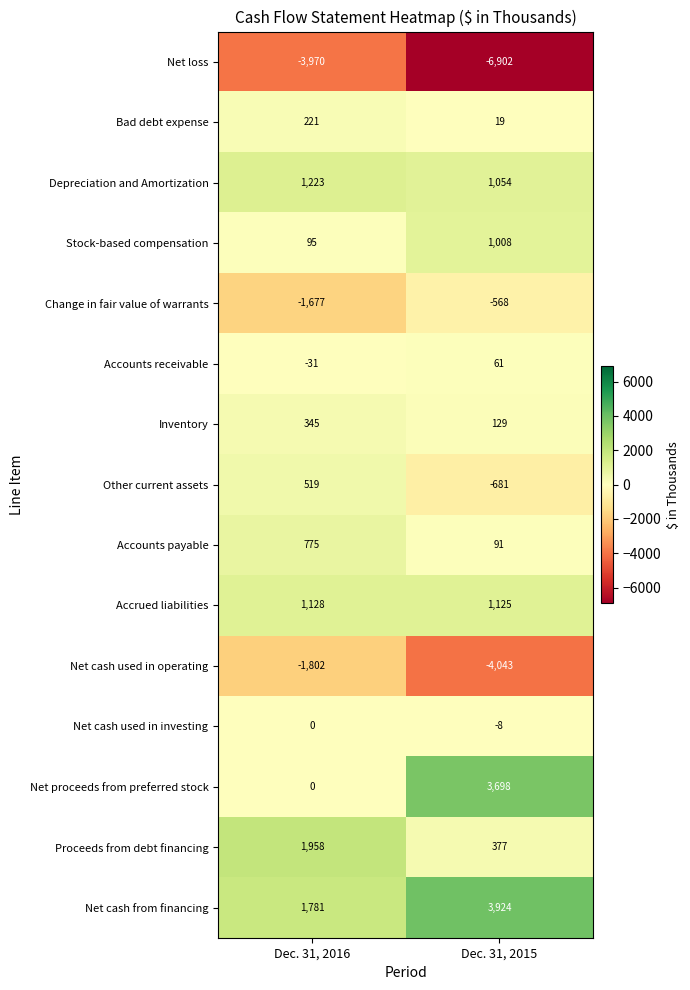

Reading left to right, transcribe all the data shown in this chart.

Net loss: Dec. 31, 2016=-3970	Dec. 31, 2015=-6902
Bad debt expense: Dec. 31, 2016=221	Dec. 31, 2015=19
Depreciation and Amortization: Dec. 31, 2016=1223	Dec. 31, 2015=1054
Stock-based compensation: Dec. 31, 2016=95	Dec. 31, 2015=1008
Change in fair value of warrants: Dec. 31, 2016=-1677	Dec. 31, 2015=-568
Accounts receivable: Dec. 31, 2016=-31	Dec. 31, 2015=61
Inventory: Dec. 31, 2016=345	Dec. 31, 2015=129
Other current assets: Dec. 31, 2016=519	Dec. 31, 2015=-681
Accounts payable: Dec. 31, 2016=775	Dec. 31, 2015=91
Accrued liabilities: Dec. 31, 2016=1128	Dec. 31, 2015=1125
Net cash used in operating: Dec. 31, 2016=-1802	Dec. 31, 2015=-4043
Net cash used in investing: Dec. 31, 2016=0	Dec. 31, 2015=-8
Net proceeds from preferred stock: Dec. 31, 2016=0	Dec. 31, 2015=3698
Proceeds from debt financing: Dec. 31, 2016=1958	Dec. 31, 2015=377
Net cash from financing: Dec. 31, 2016=1781	Dec. 31, 2015=3924